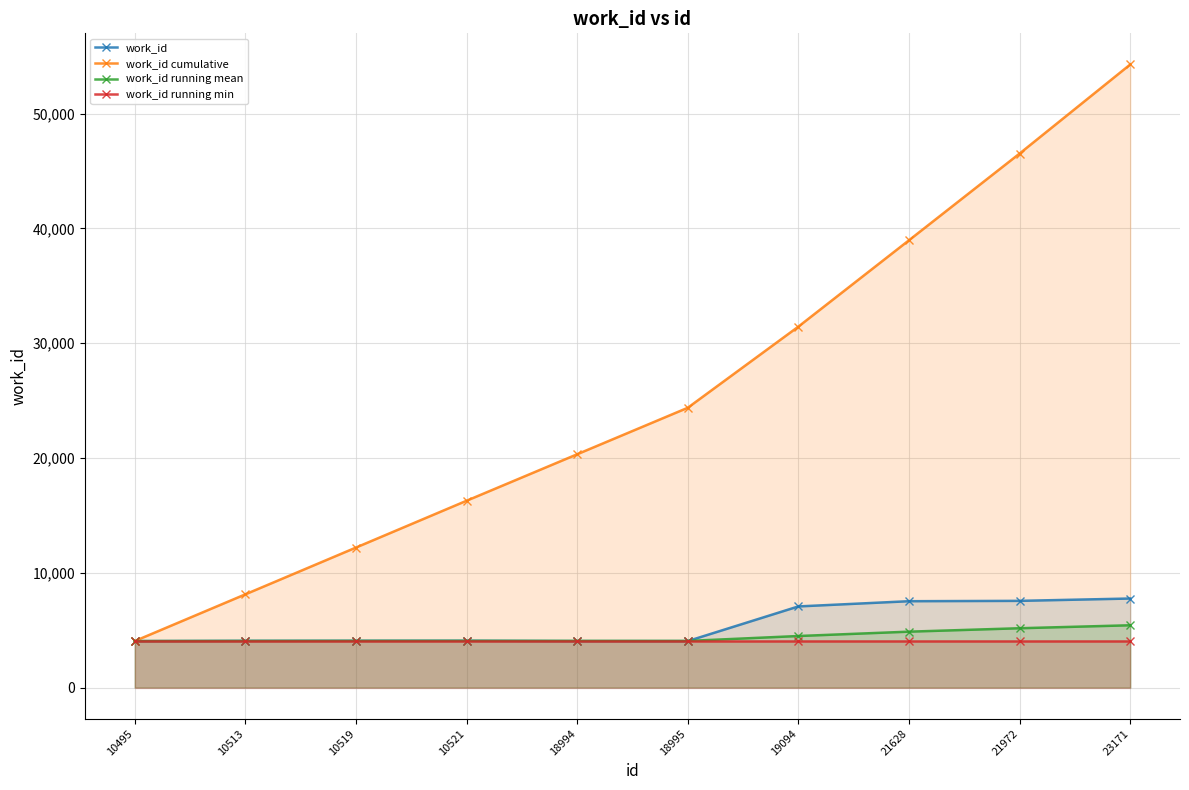

Which category has the highest value in the work_id running min series?

10495